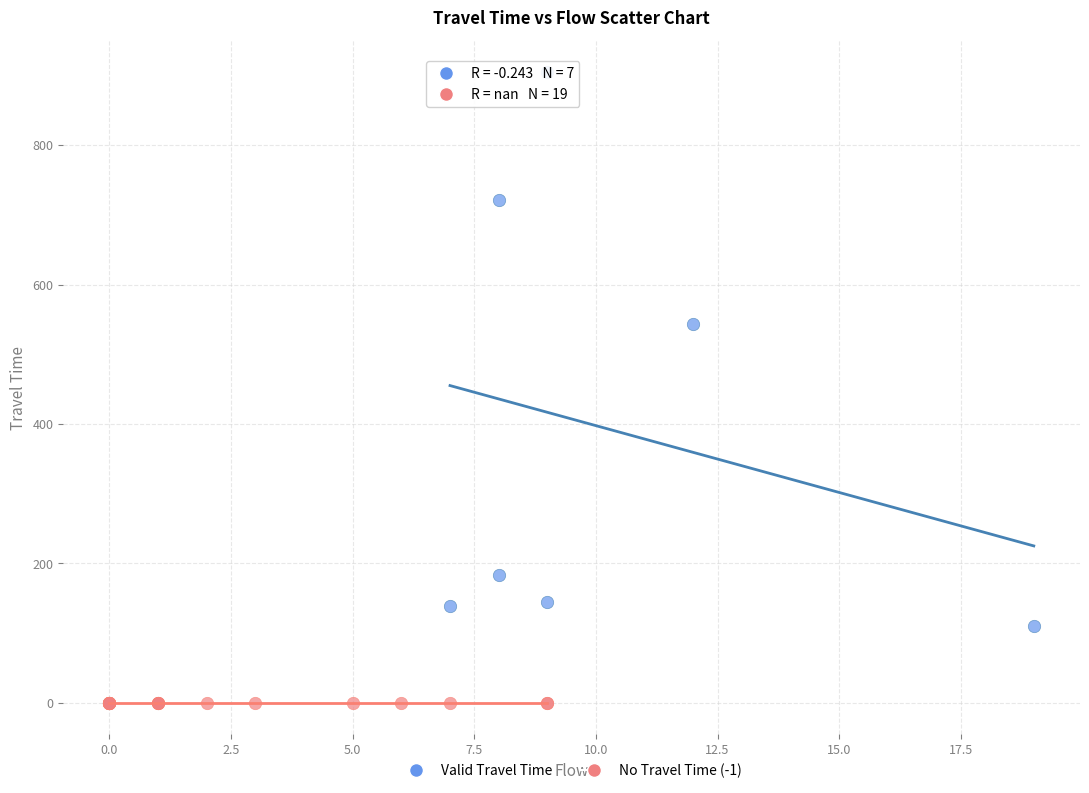

Which series reaches the maximum Y coordinate?

Valid Travel Time